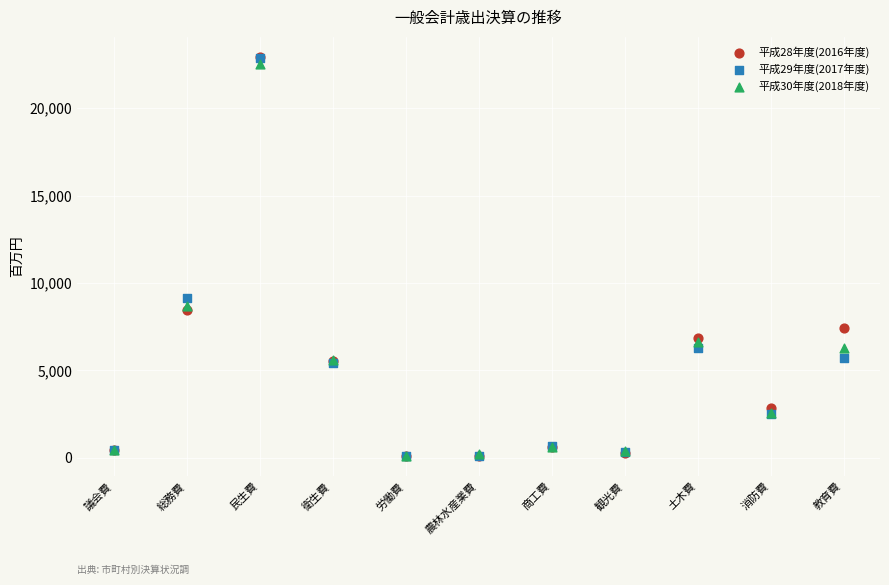

Across all series, what Y value is closest to 11506?

9122.1